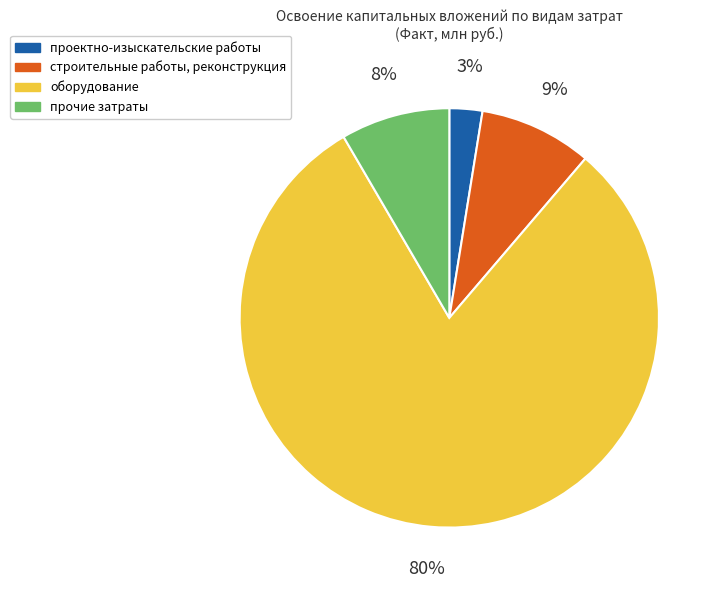

To the nearest percent, what is the average slice percentage?

25%